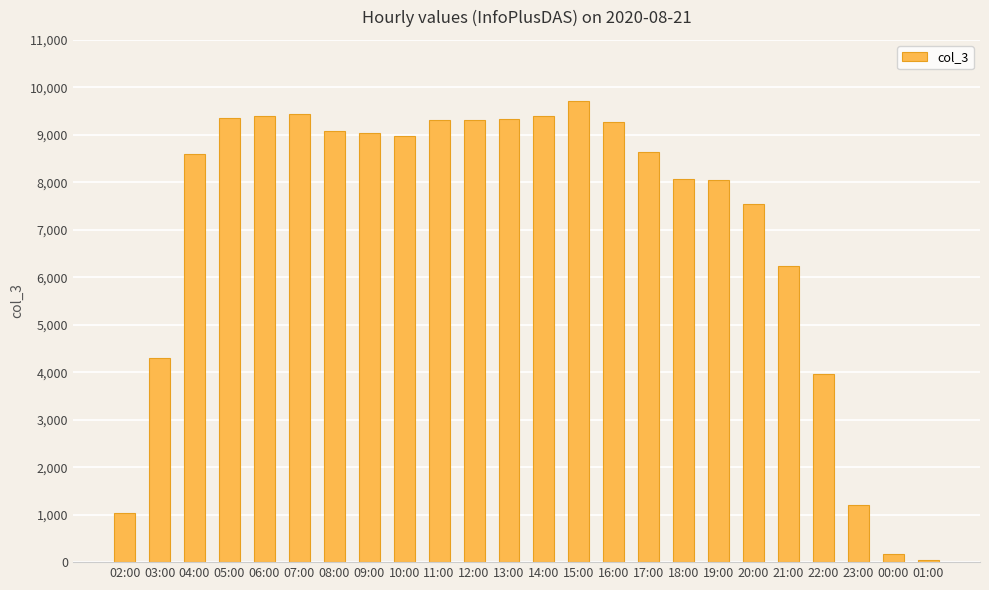

What is the label of the 4th bar from the right?

22:00